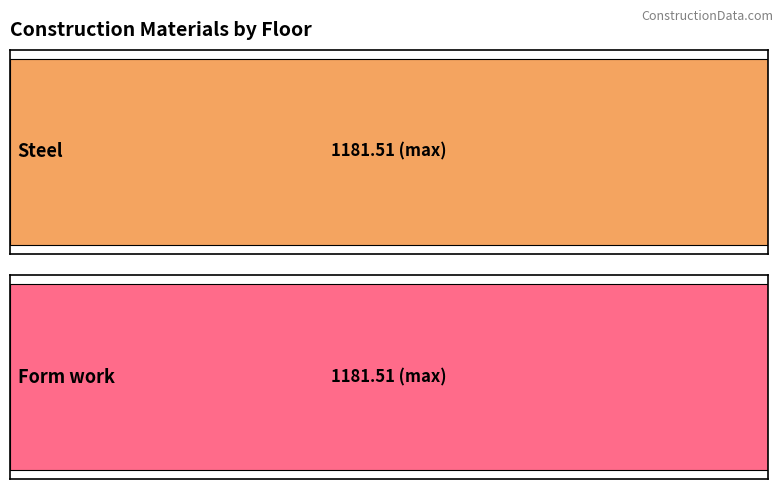

How many values in Form work are above zero?

1